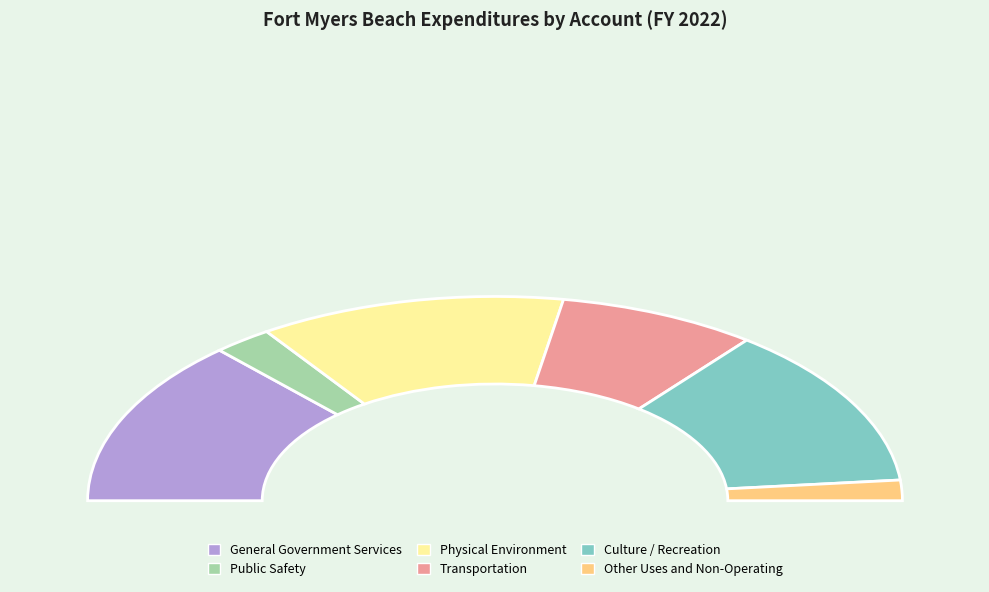

Which category has the smallest portion of the pie?

Other Uses and Non-Operating